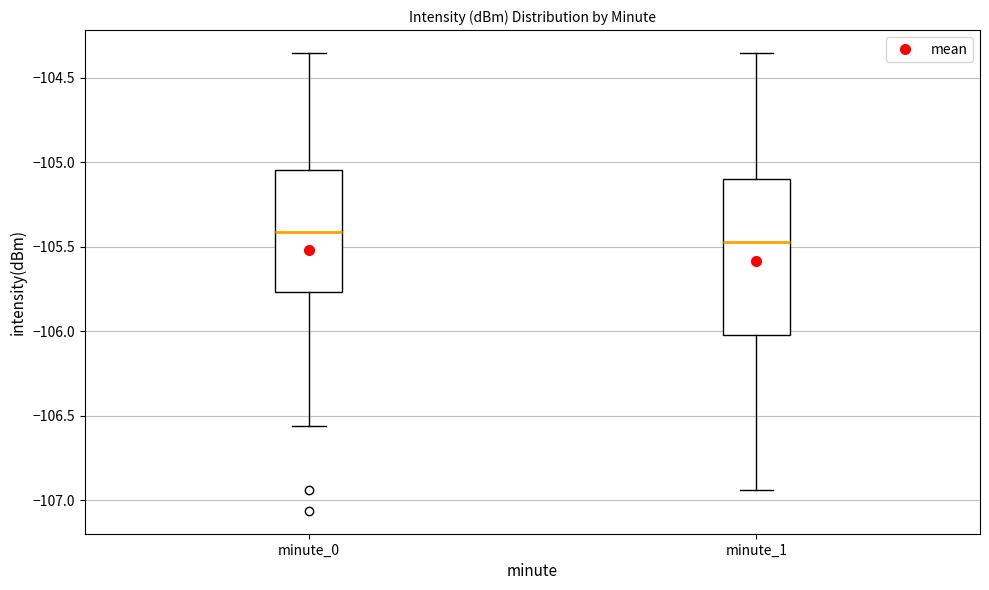

Which box is the tallest, from its lower edge to its upper edge?

minute_1